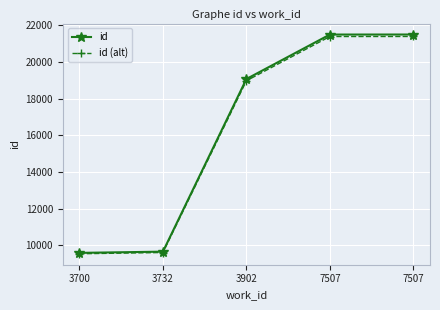

List the series in order of their overall mean, lowest first.

id (alt), id